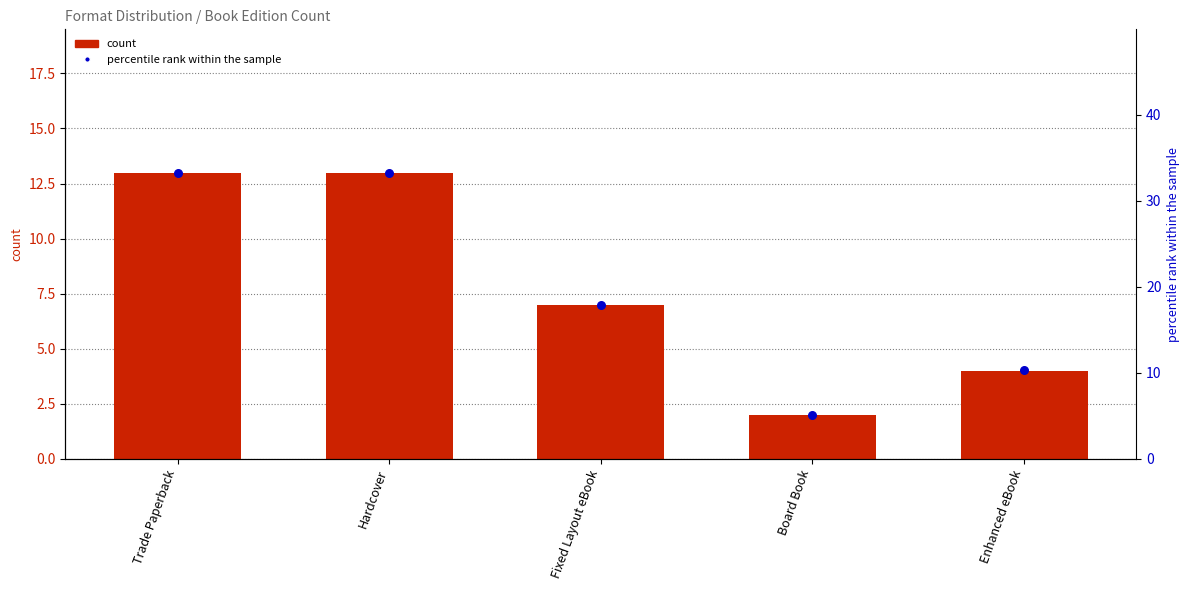

Which series contains the lowest Y value?

count